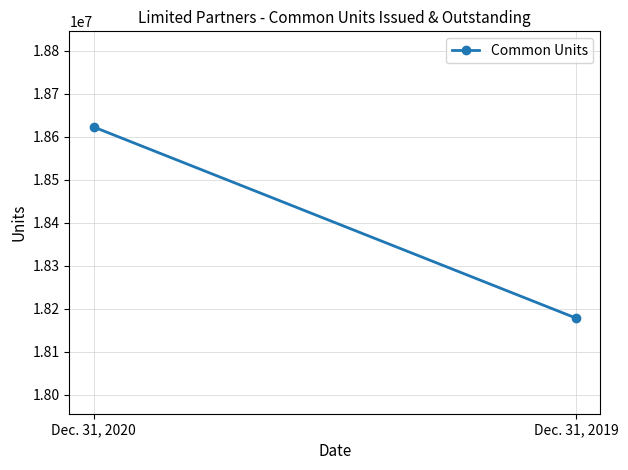

What is the change in value from Dec. 31, 2020 to Dec. 31, 2019?

-445000